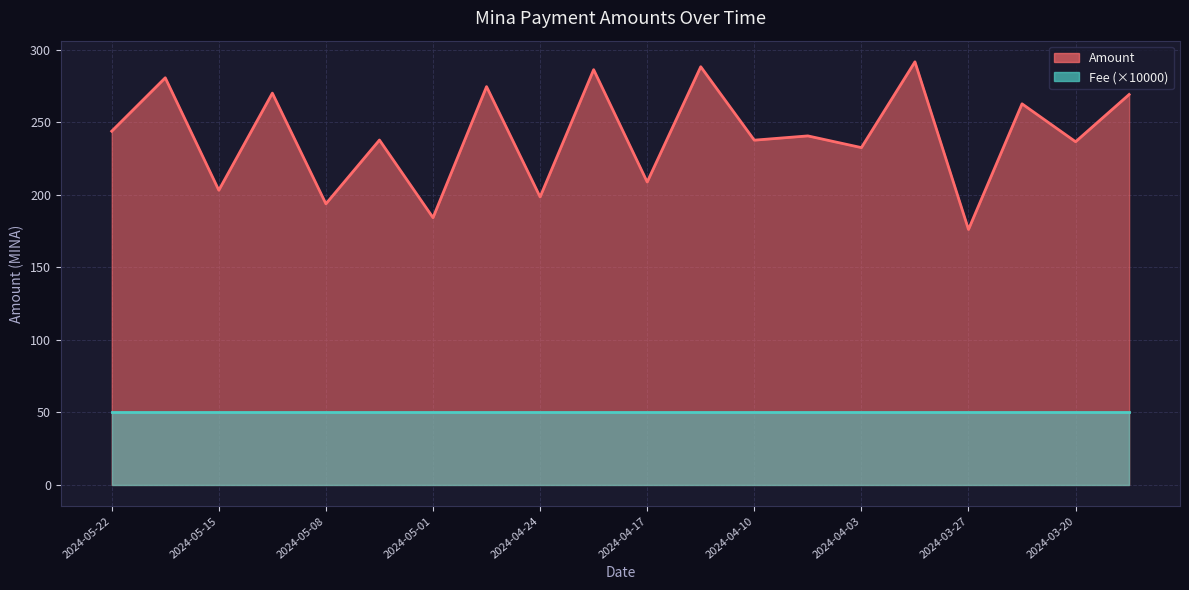

Where is the data nearest to the value 233?

2024-04-03